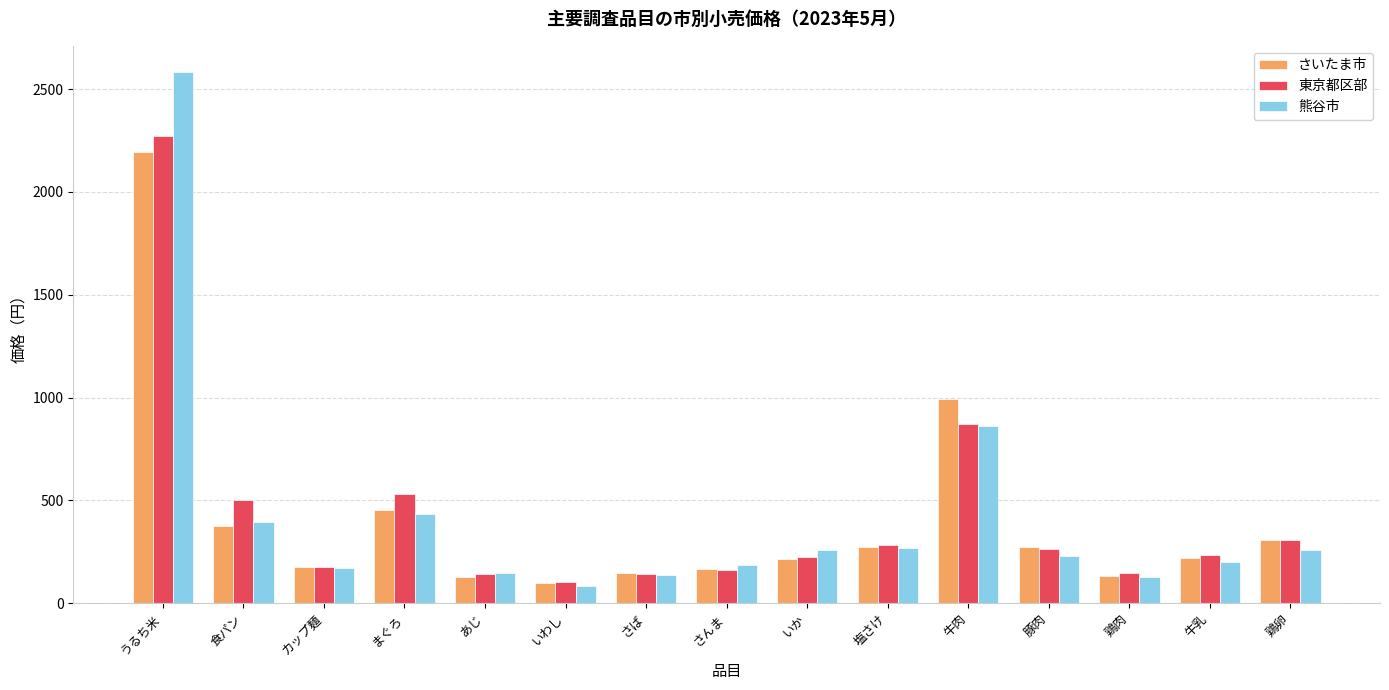

At how many categories does at least one series exceed 1241?

1